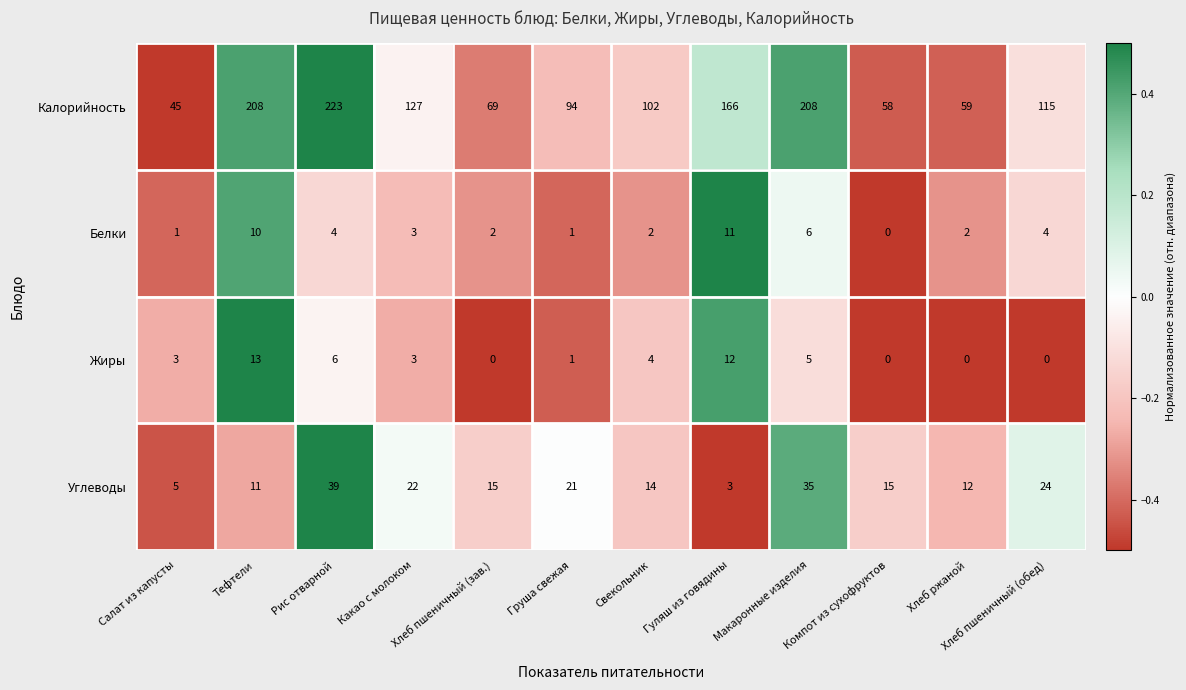

What is the total value across all series at Тефтели?

242